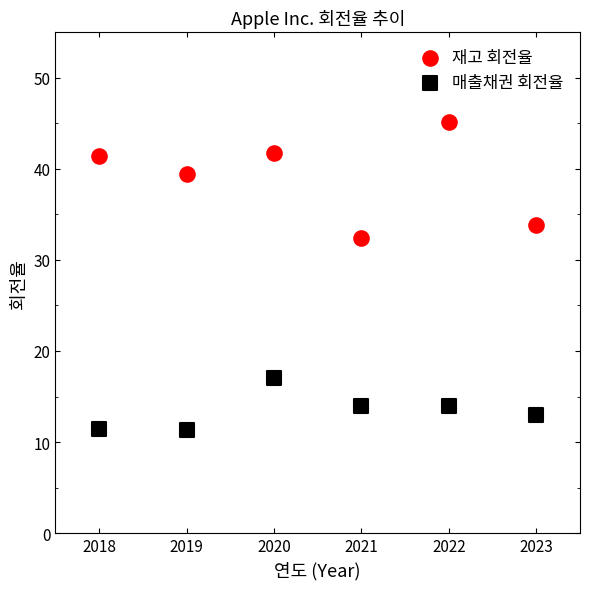

In the 재고 회전율 series, what Y value is closest to 38?

39.4